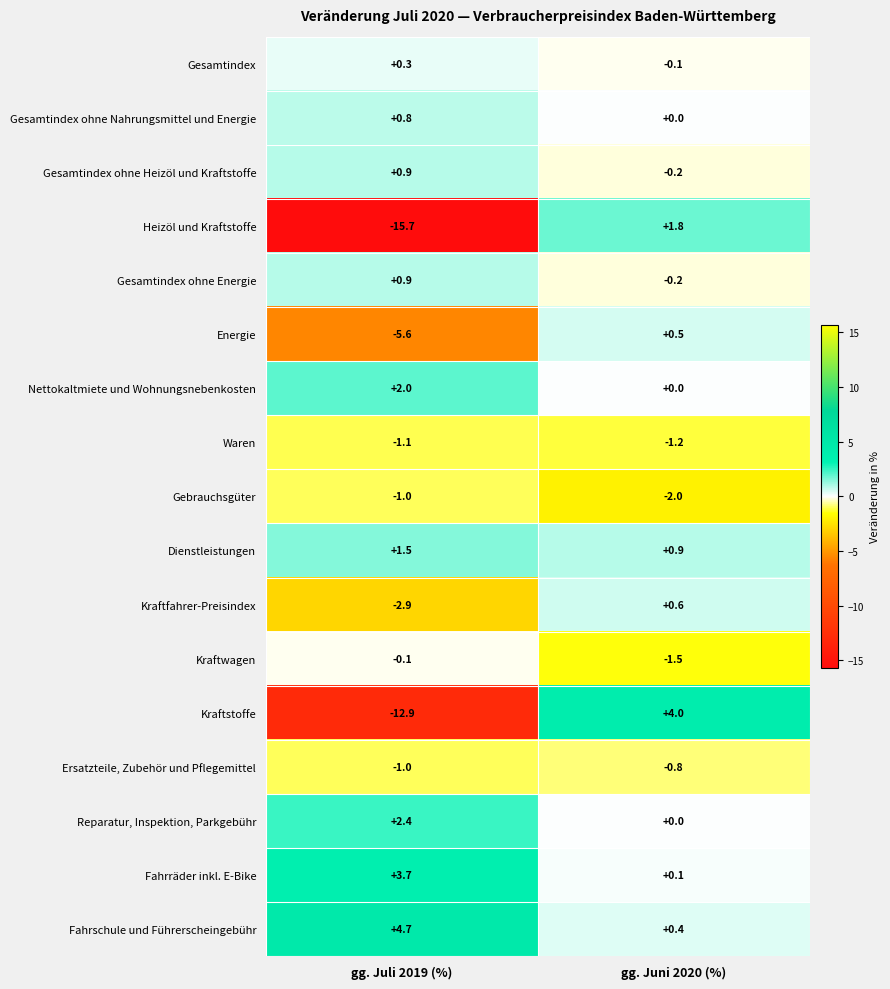

What is the total value across all series at gg. Juli 2019 (%)?

-23.1